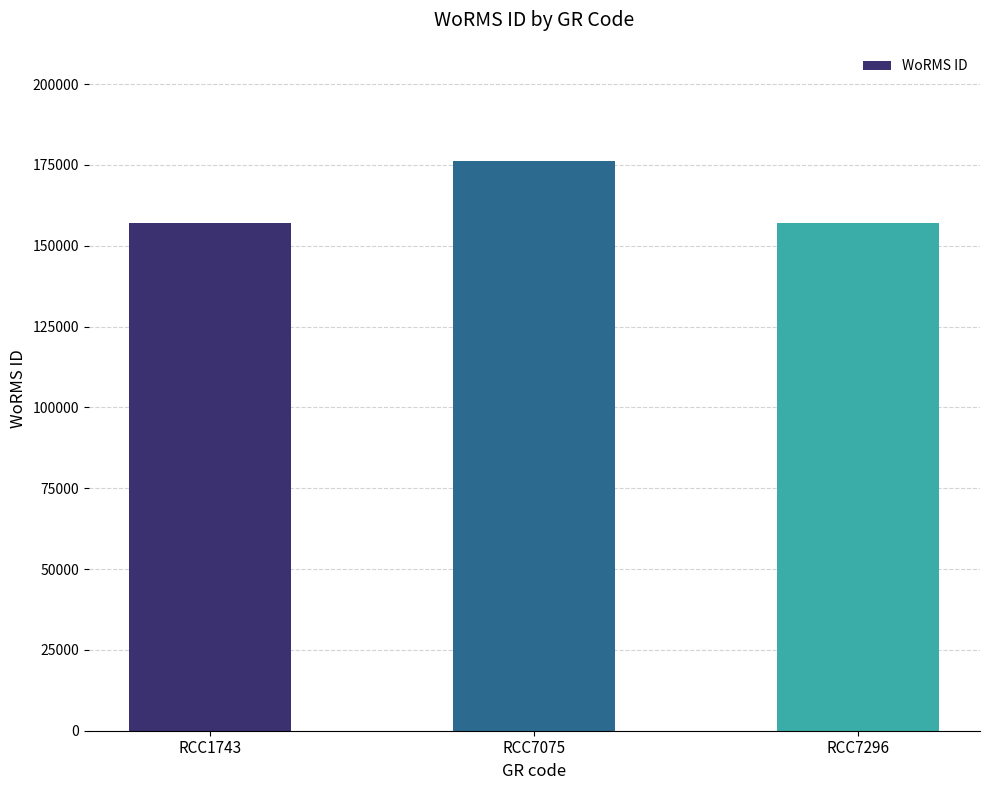

What is the smallest value displayed?

157059